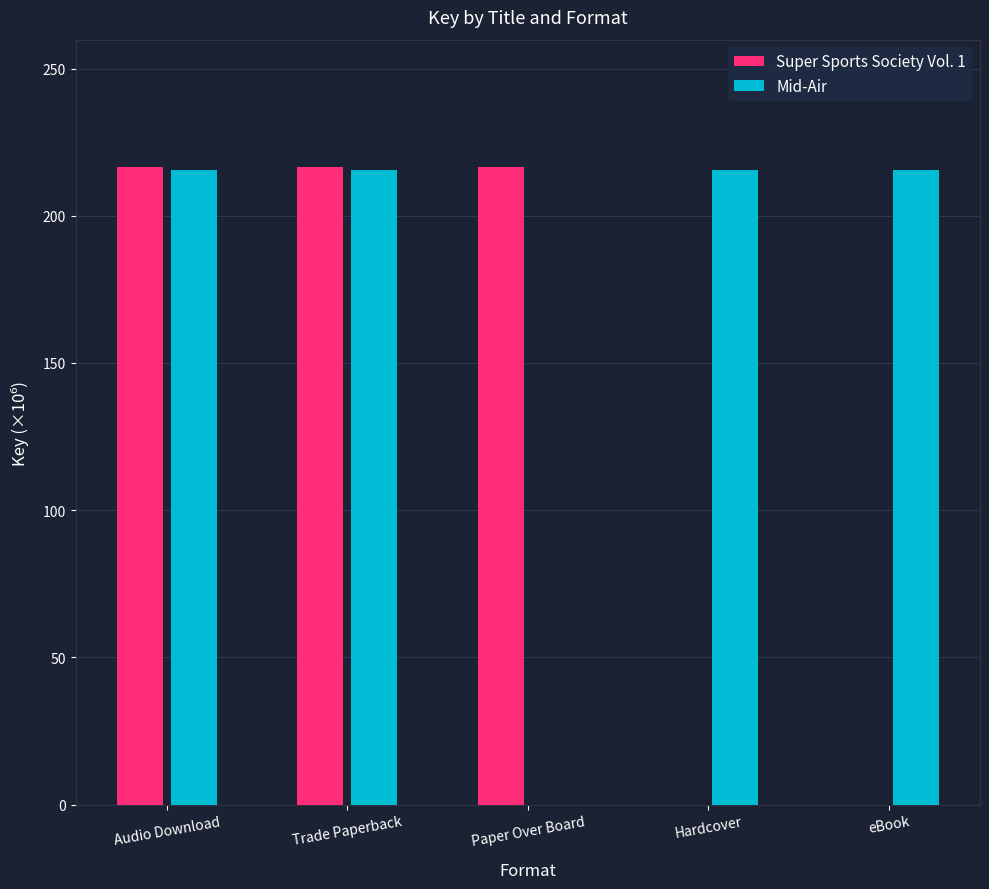

Read the Mid-Air value at Hardcover.

215.6